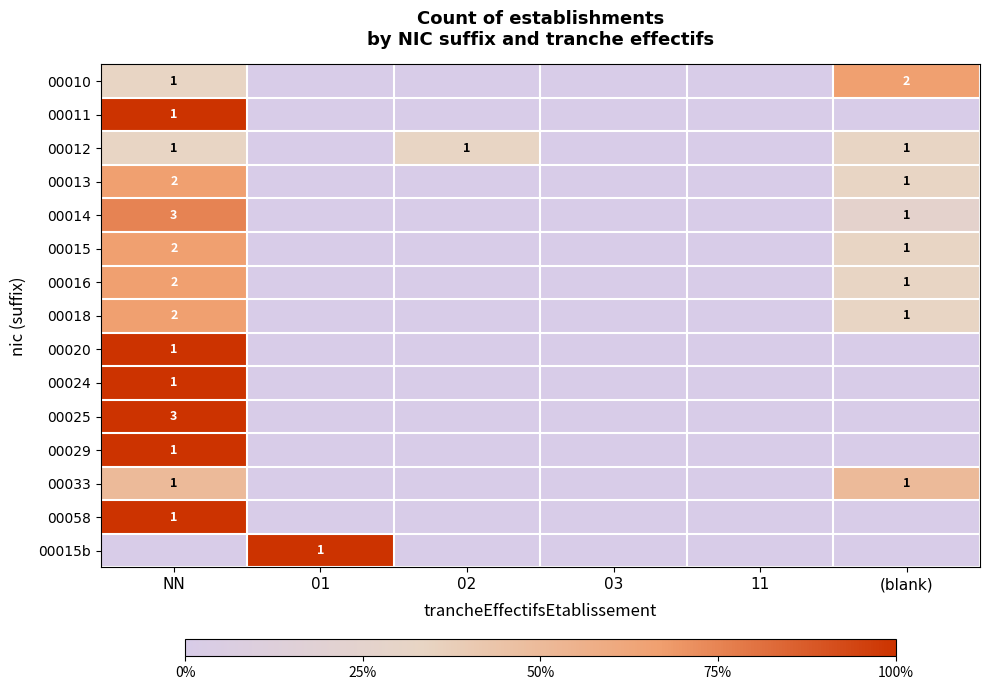

Is it true that 00029 equals 1 at NN?

True